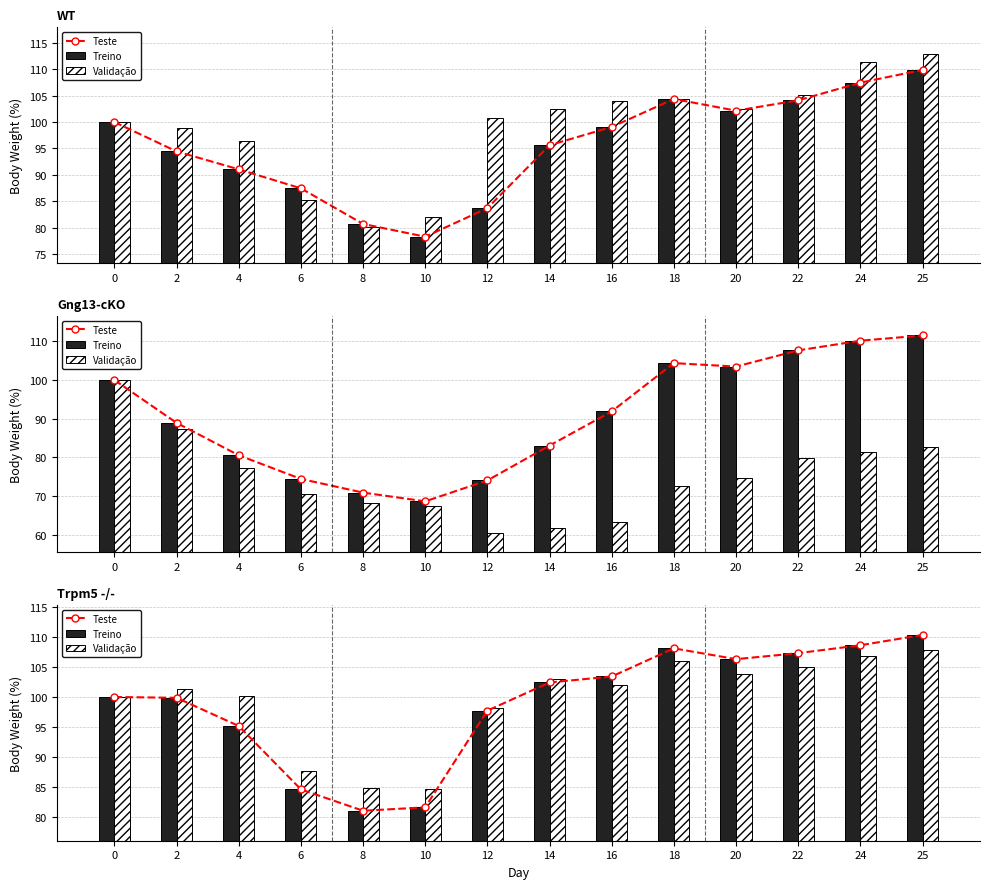

The Treino series shows 45.0 at 24. True or false?

False